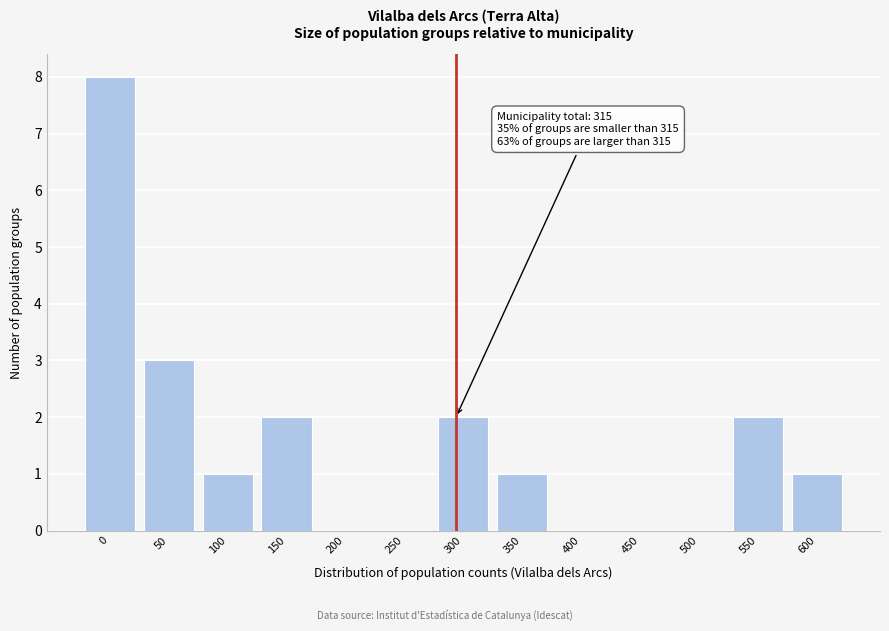

Reading left to right, list all the values displayed in this chart.

0=8	50=3	100=1	150=2	200=0	250=0	300=2	350=1	400=0	450=0	500=0	550=2	600=1